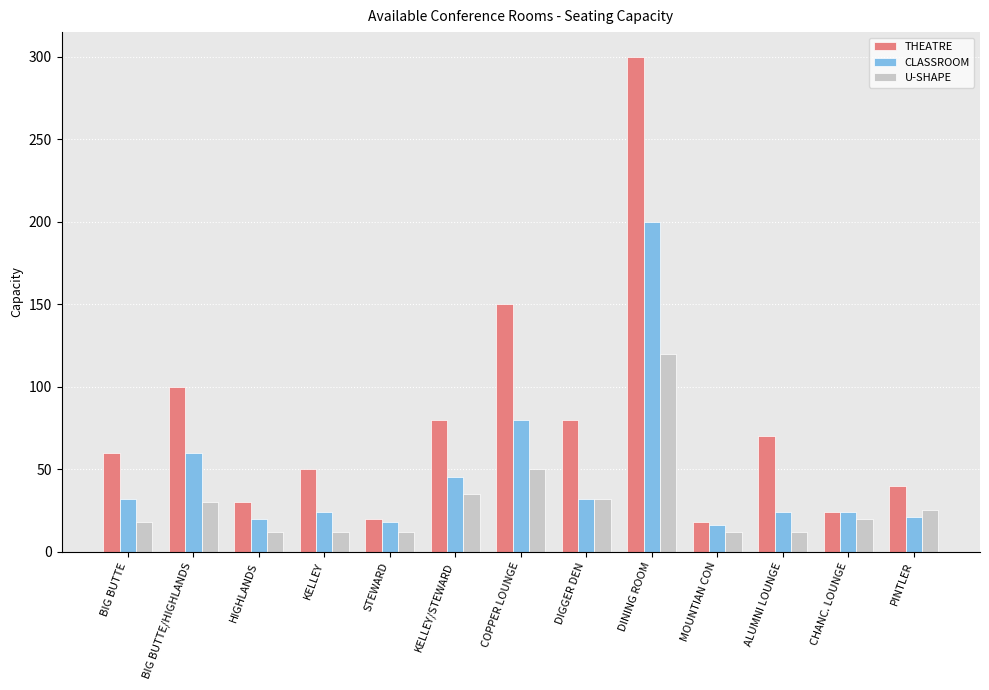

What position from the left is PINTLER?

13